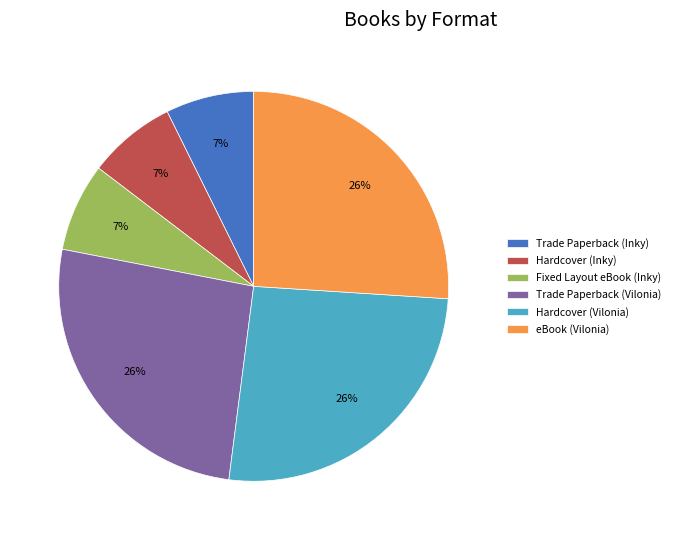

Is Trade Paperback (Vilonia) the majority of the pie?

No